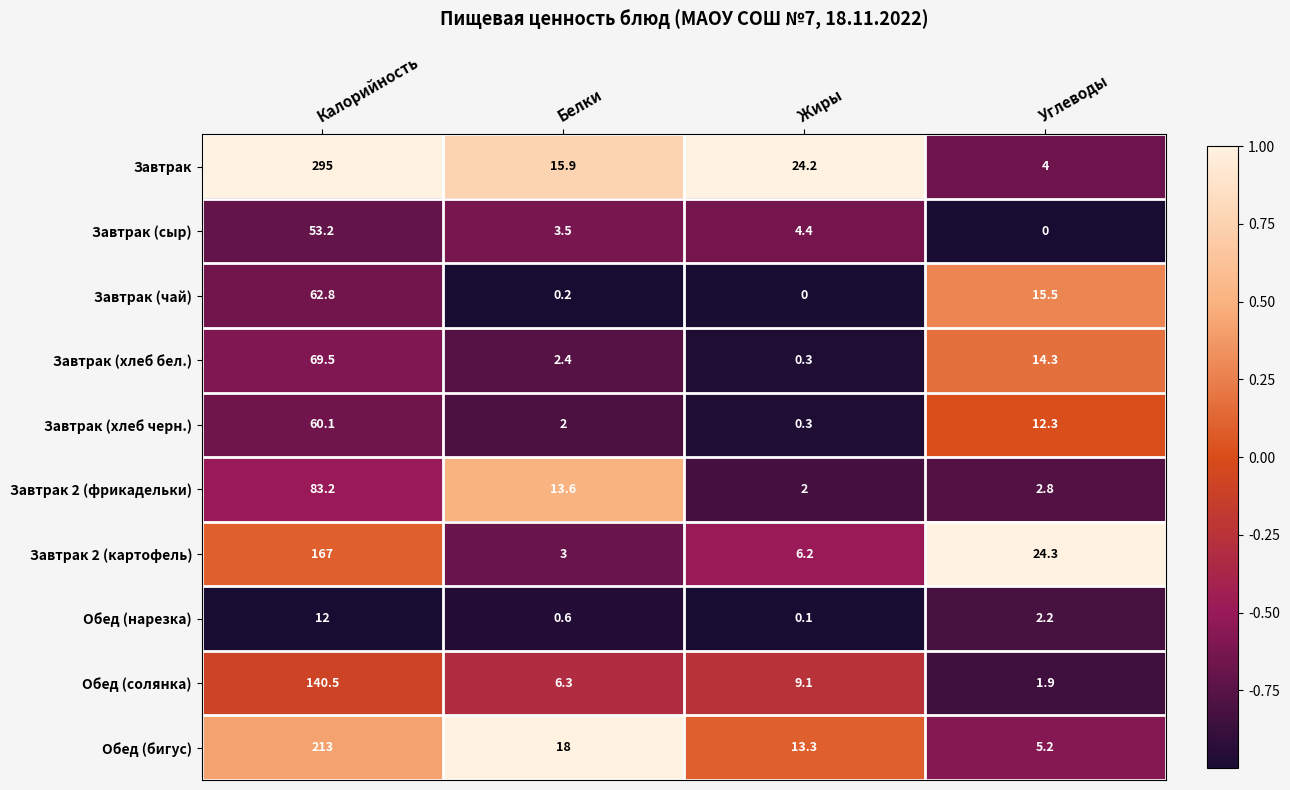

How many values in the Завтрак (хлеб бел.) series are below 14?

2